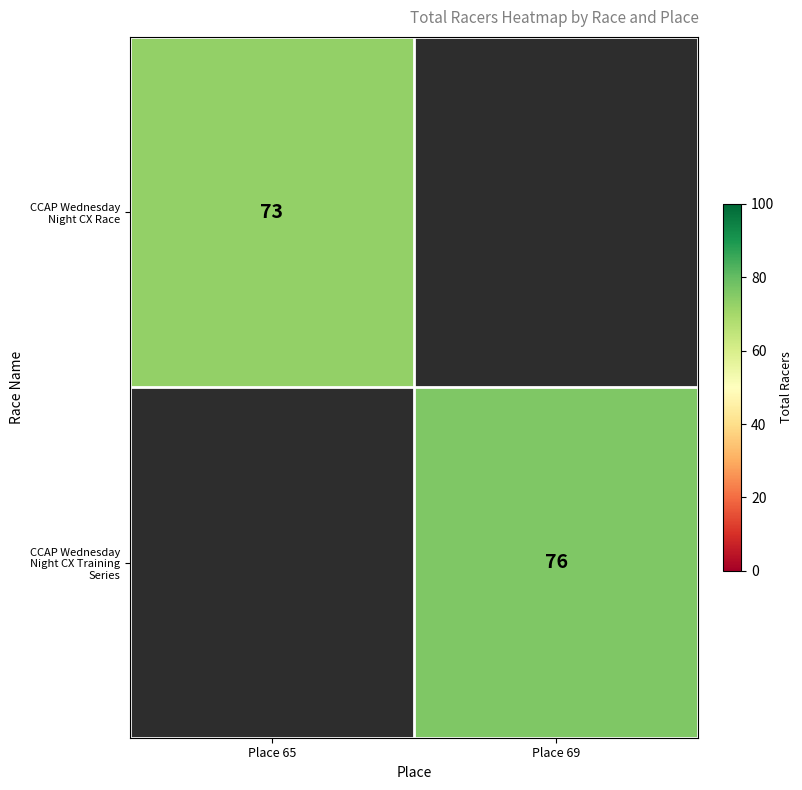

The CCAP Wednesday Night CX Race series shows 73 at Place 65. True or false?

True